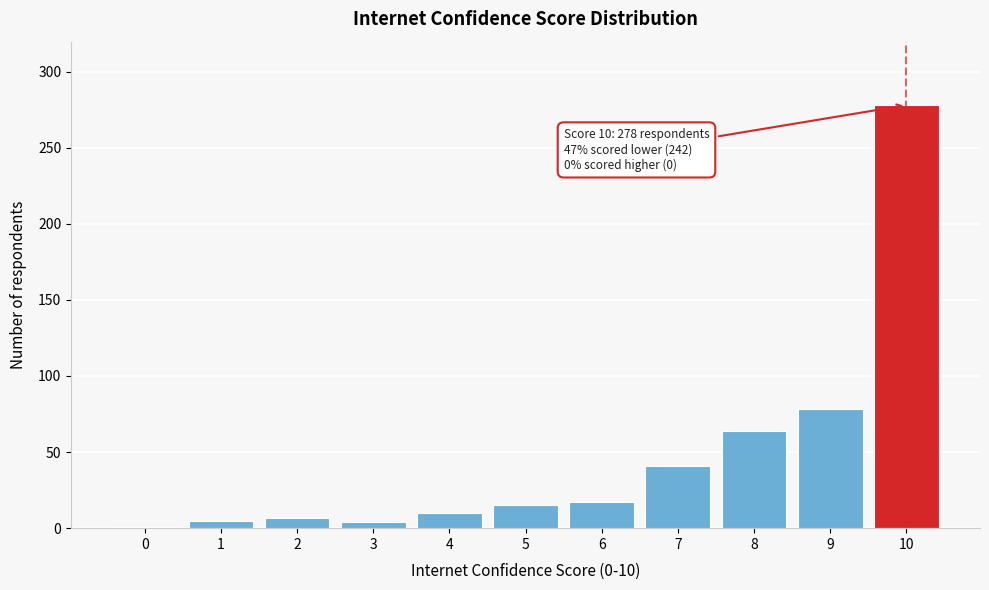

The chart shows a value of 78 at 9. True or false?

True